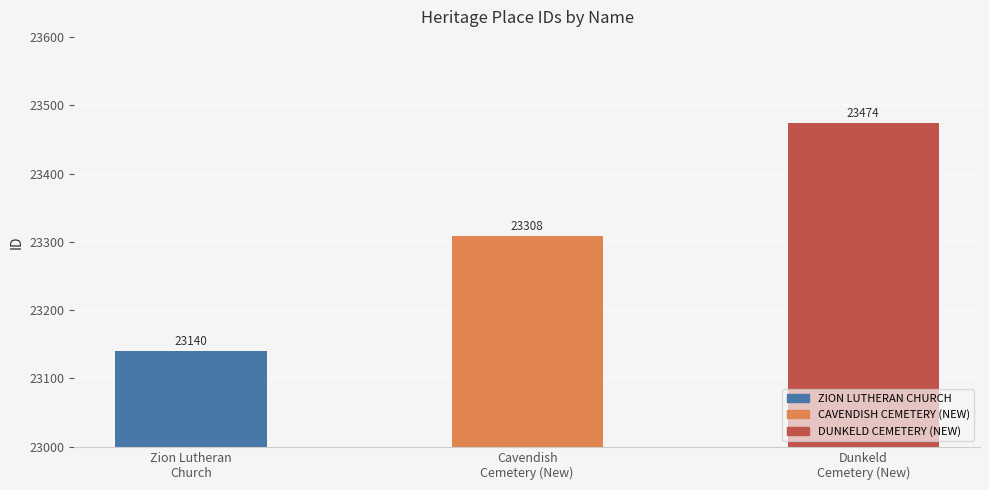

What is the greatest value displayed?

23474